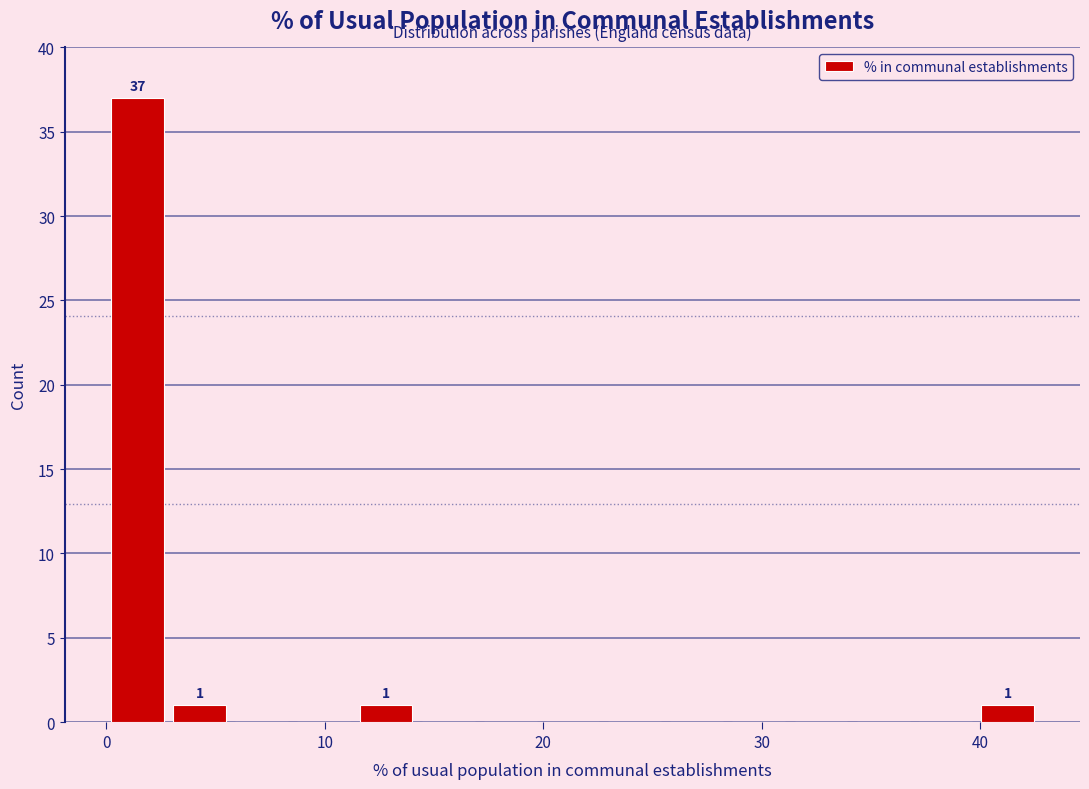

Around what value on the x-axis is the tallest bar? Give the approximate position of its centre, as read against the axis.

1